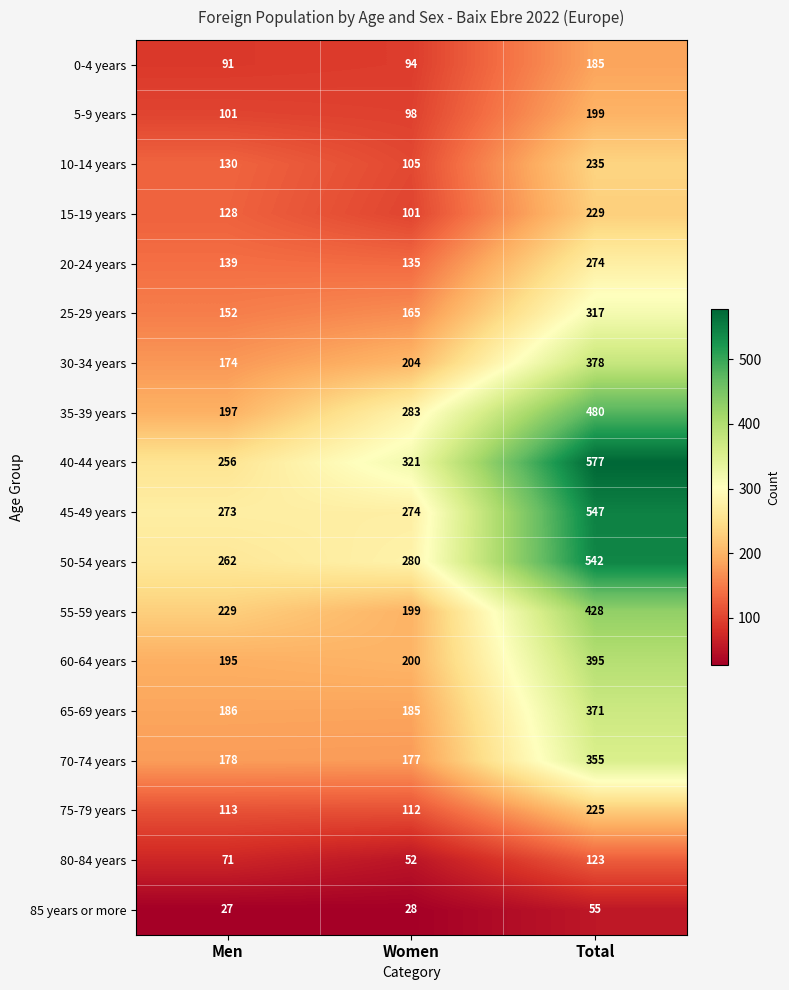

At how many categories does at least one series exceed 489?

1